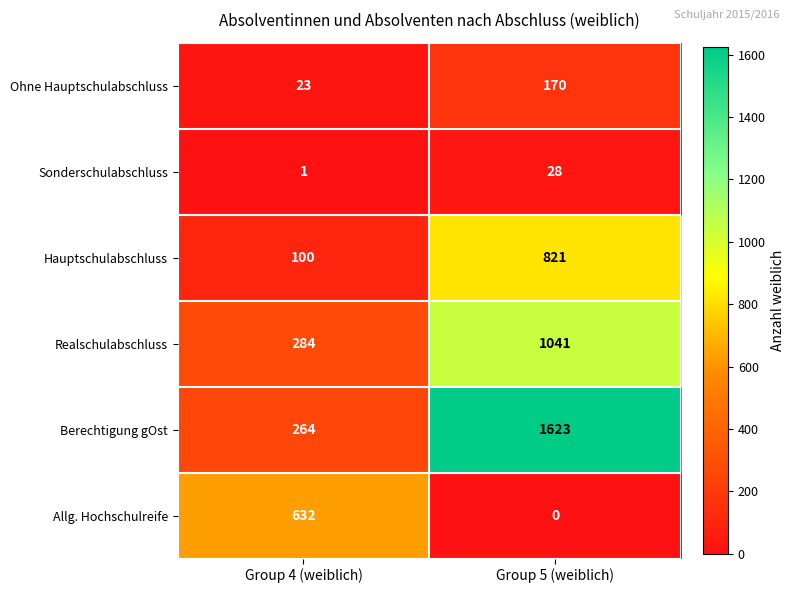

At which category is the sum across all series the highest?

Group 5 (weiblich)